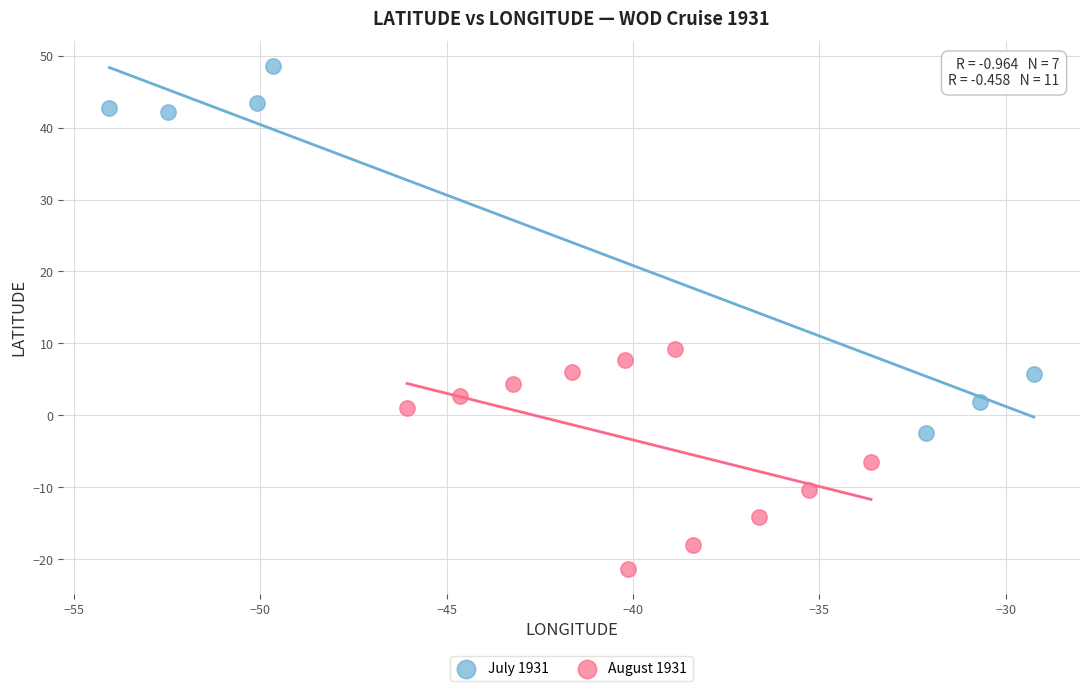

What are all the series names shown in the legend?

July 1931, August 1931